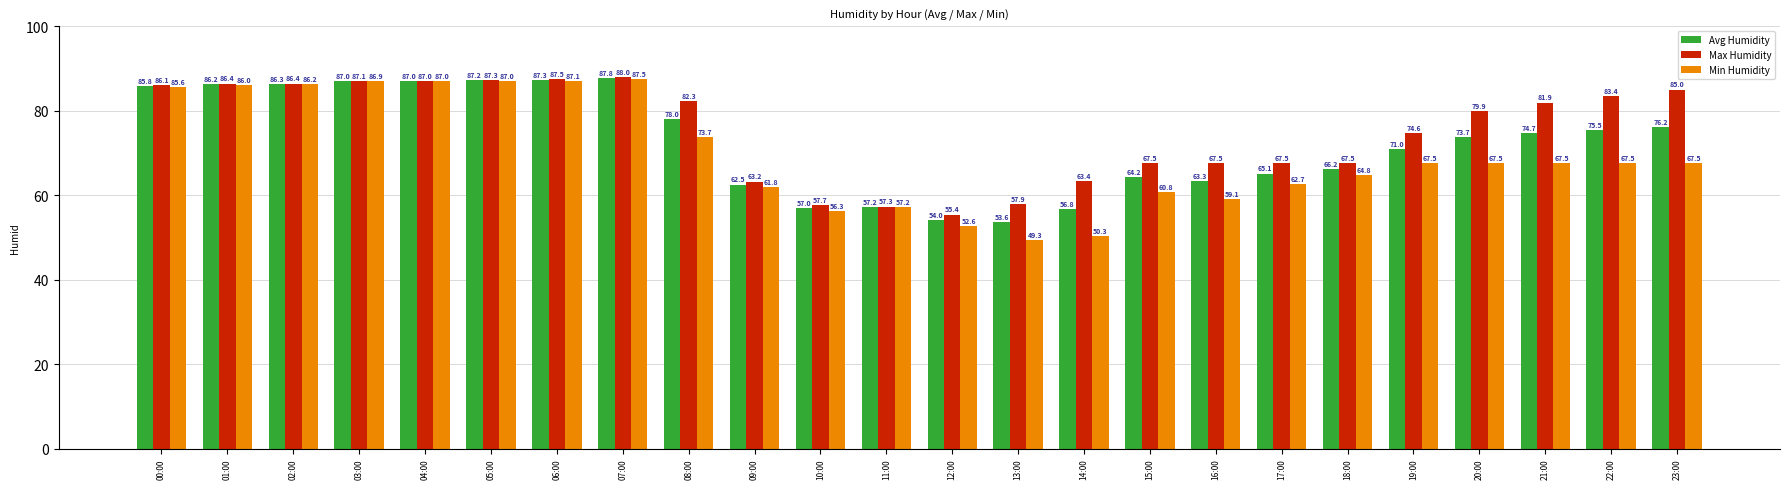

List the series in order of their overall mean, highest first.

Max Humidity, Avg Humidity, Min Humidity